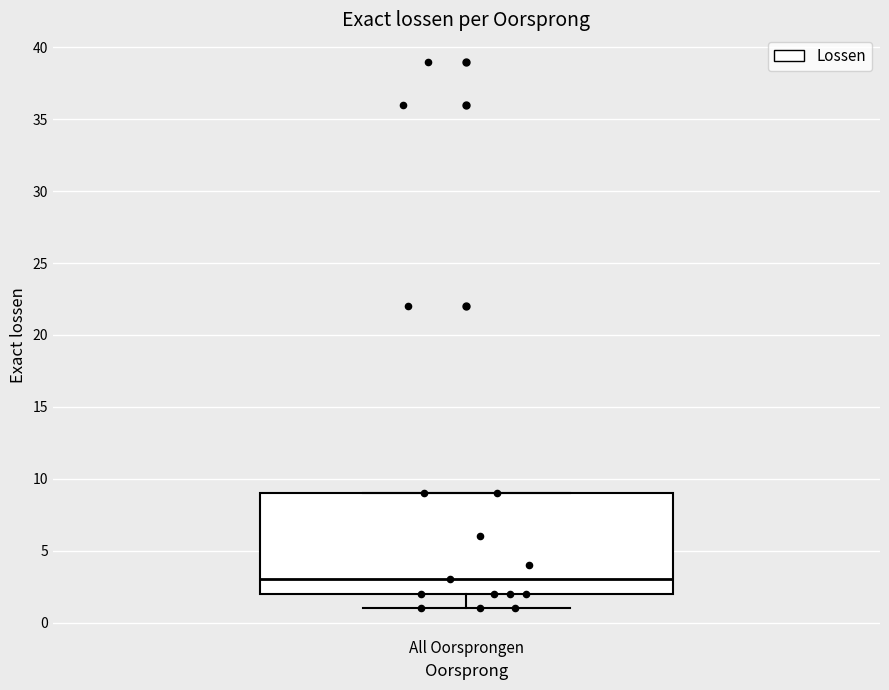

Where is the upper edge of the box for All Oorsprongen on the y-axis? The values are not printed on the chart, so give them approximately, as read against the axis.

9